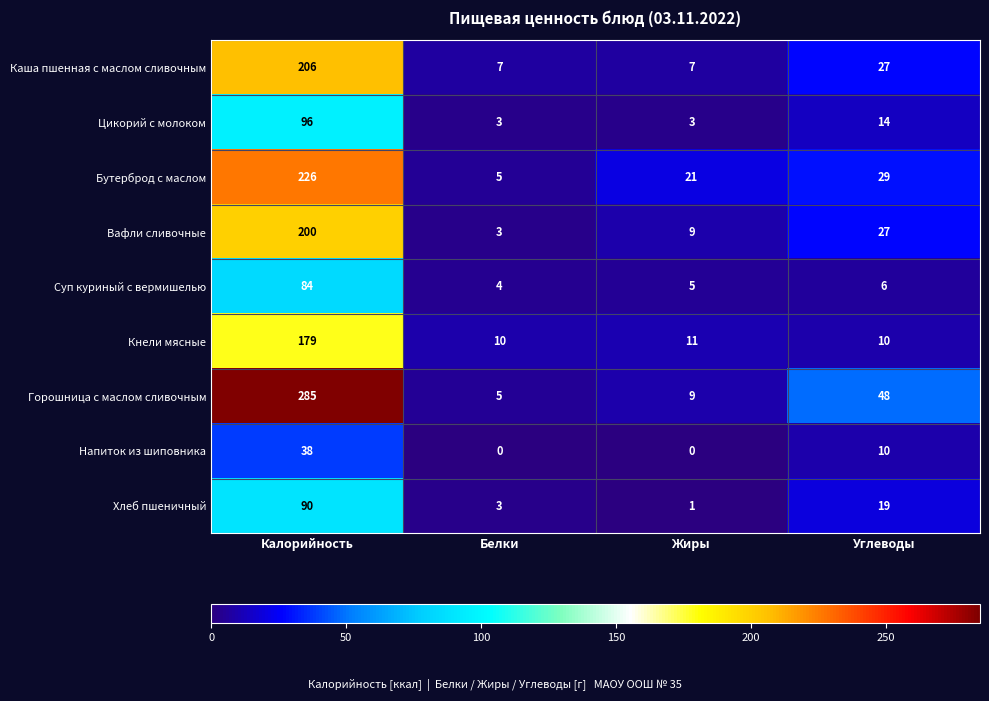

Is the value of Кнели мясные at Углеводы greater than the value of Цикорий с молоком at Жиры?

Yes